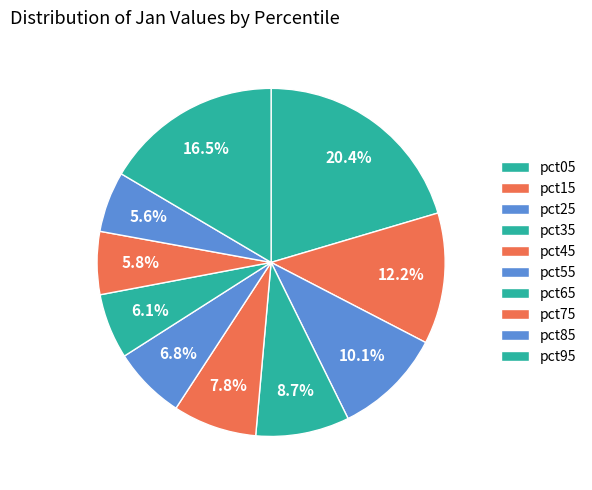

Rank the categories by value from lowest to highest.

pct85, pct75, pct65, pct55, pct45, pct35, pct25, pct15, pct95, pct05